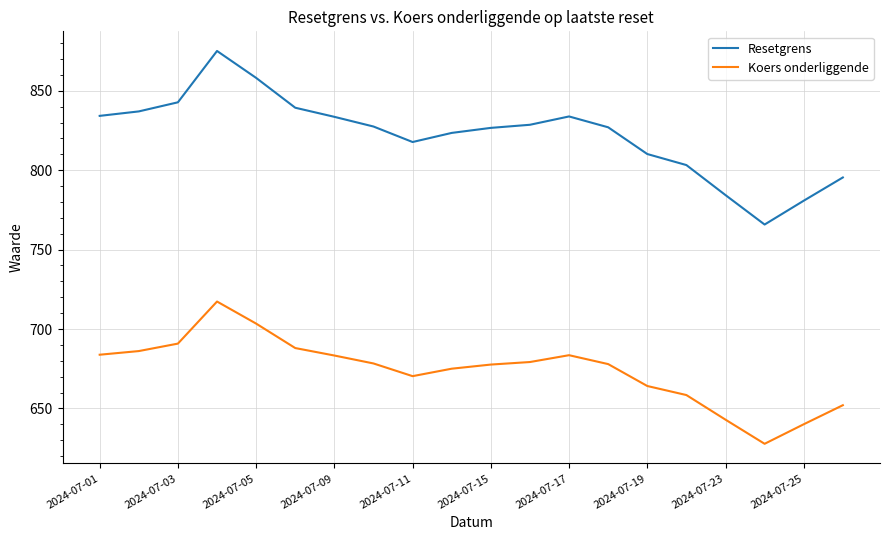

Which series has the widest spread of values?

Resetgrens